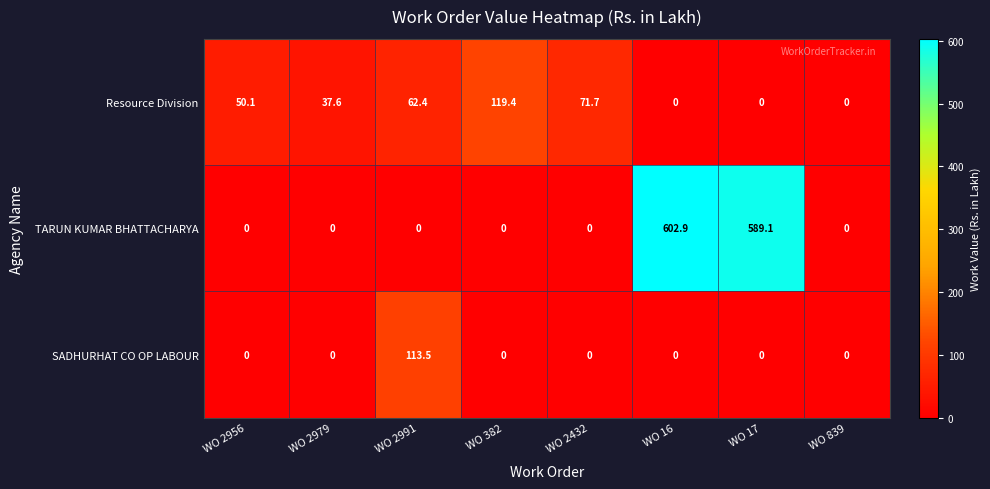

At which label is Resource Division closest to 59?

WO 2991